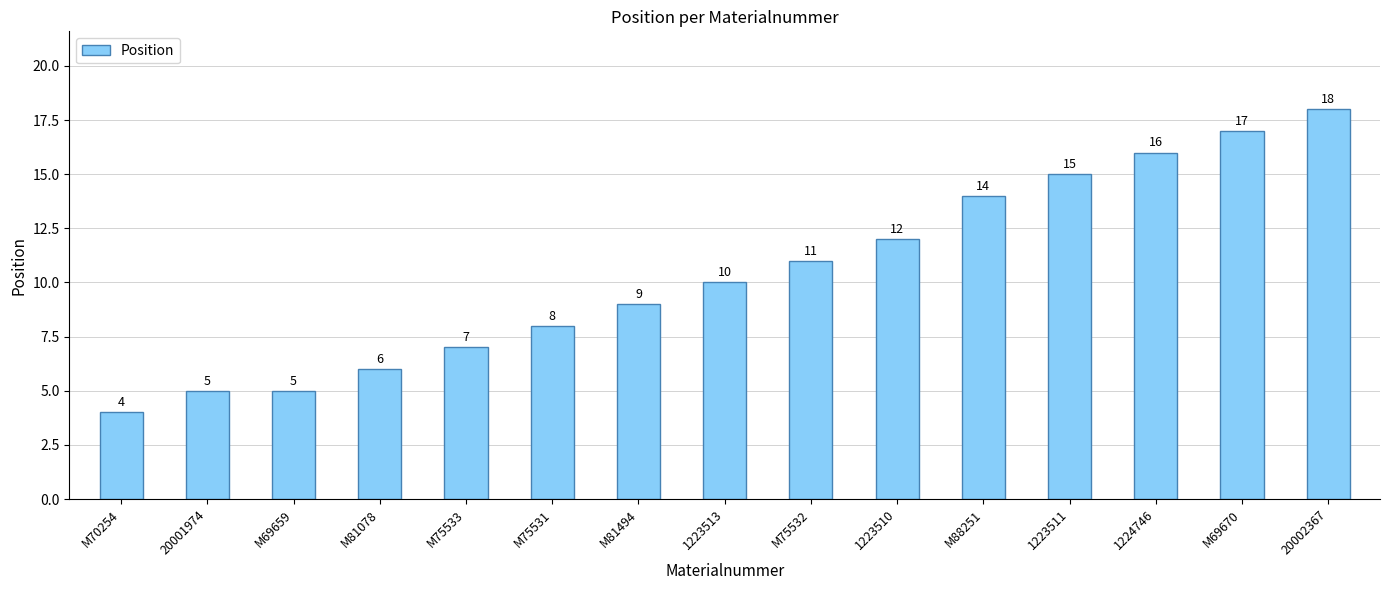

How many distinct data groups are displayed?

1